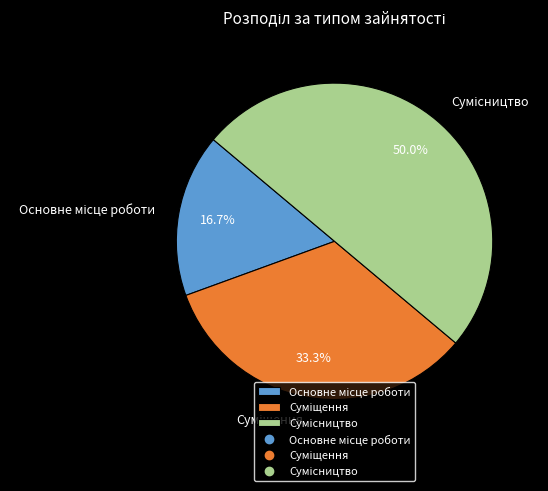

Is there any slice that represents more than half of the pie?

No